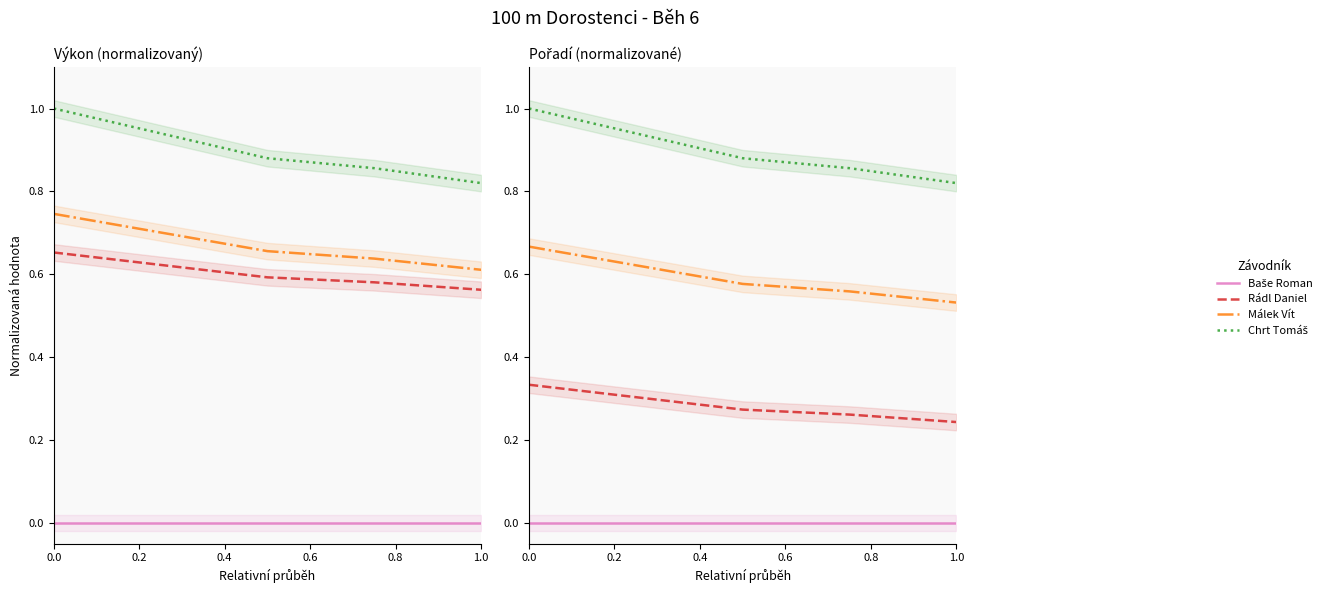

True or false: Baše Roman and Rádl Daniel cross at least once.

False